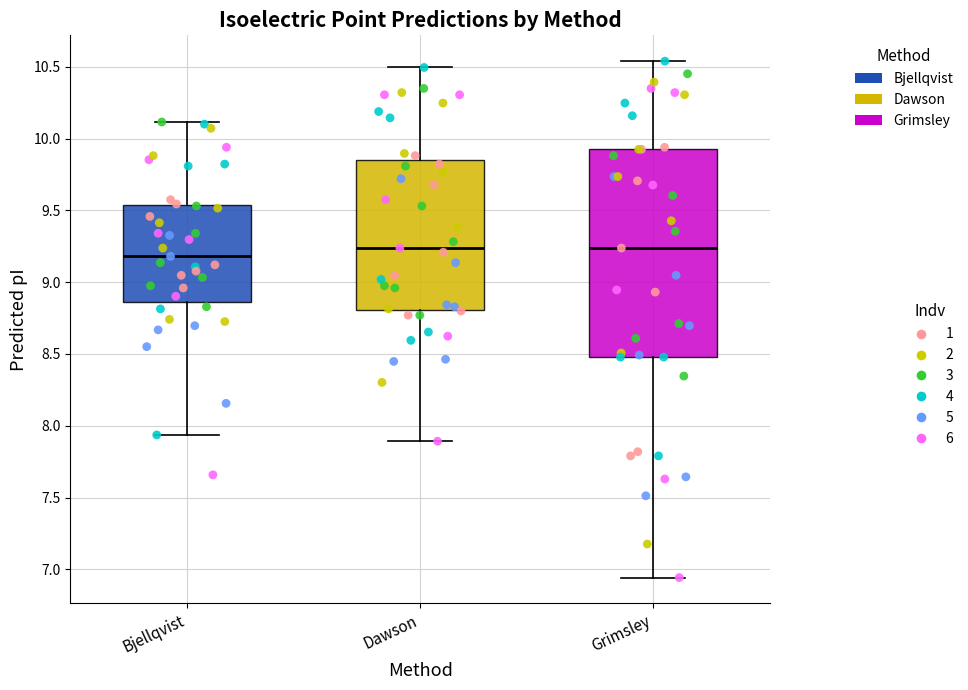

Reading left to right, transcribe this box plot: for each box, give where its median line is, the range the box spans, and where its two whiskers end, as read against the y-axis. The values are not printed on the chart, so give them approximately, as read against the axis.

Bjellqvist: median 9.20, box 8.85 to 9.55, whiskers 7.95 to 10.10
Dawson: median 9.25, box 8.80 to 9.85, whiskers 7.90 to 10.50
Grimsley: median 9.25, box 8.50 to 9.95, whiskers 6.95 to 10.55